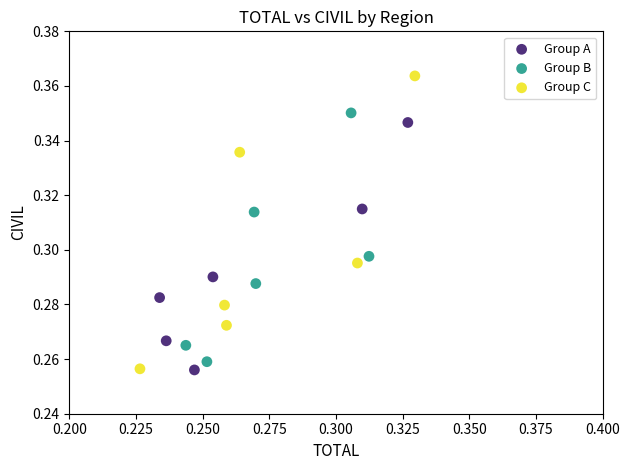

Which series contains the highest Y value?

Group C